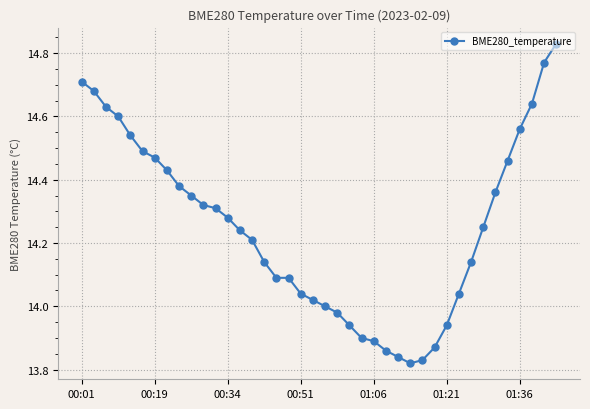

What is the sum of all values?

569.9